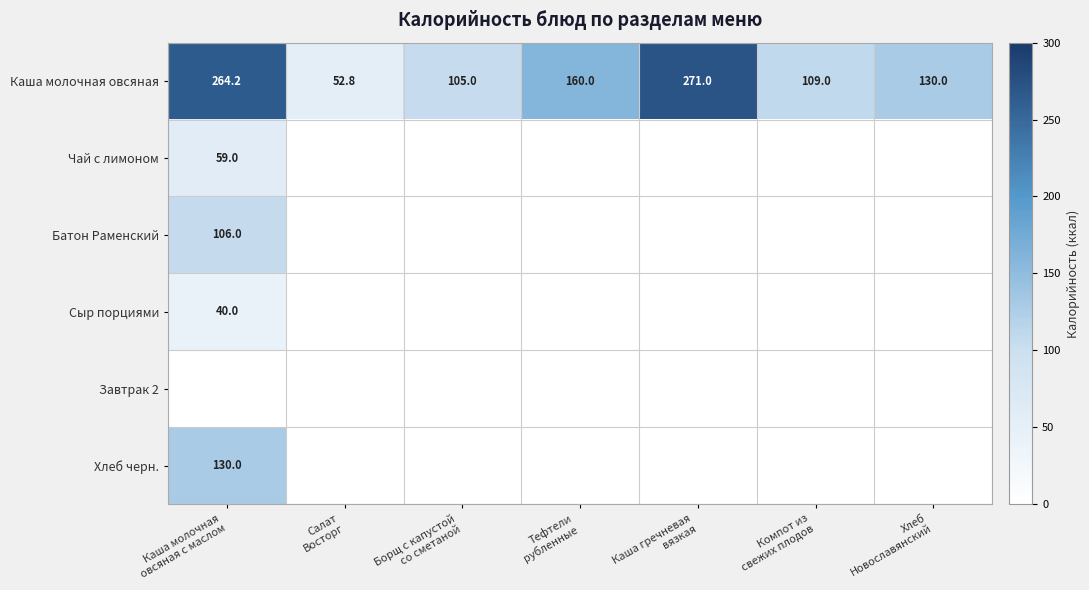

Between Каша молочная
овсяная с маслом and Тефтели
рубленные, which is larger?

Каша молочная
овсяная с маслом